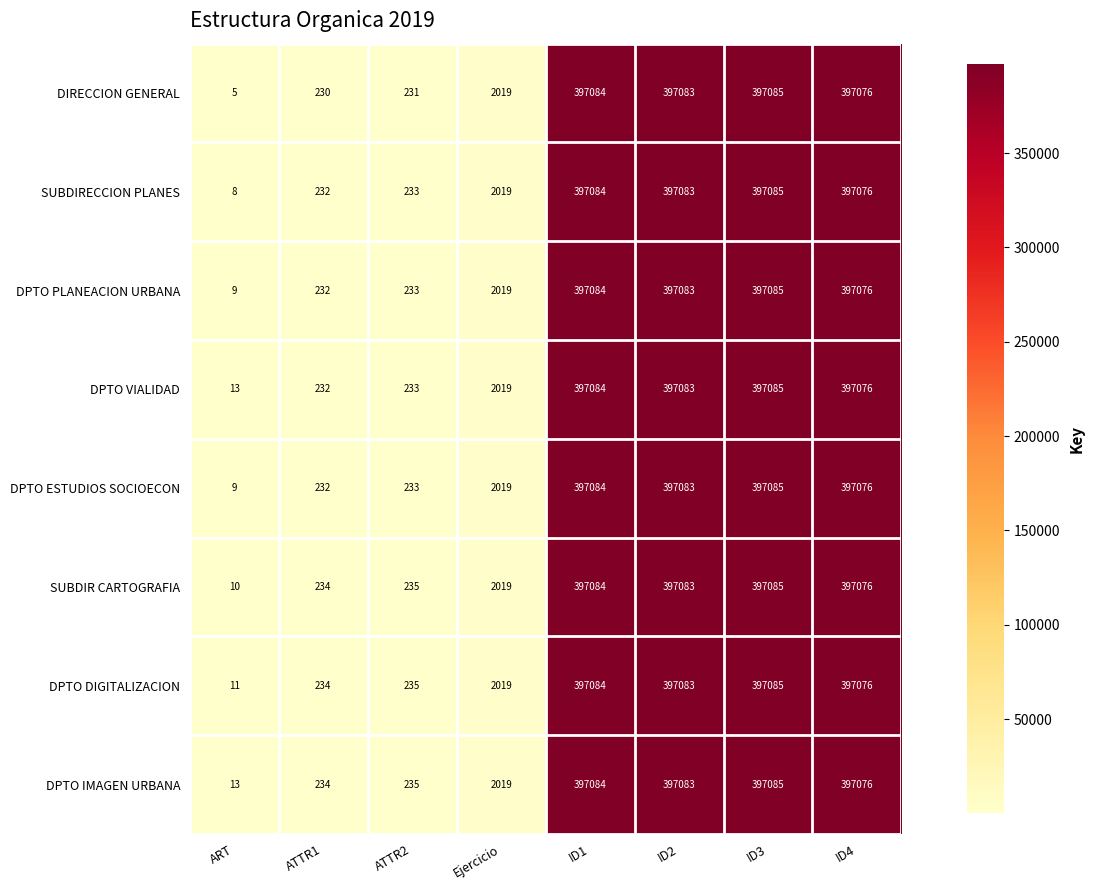

Which series has the largest range (max minus min)?

DIRECCION GENERAL